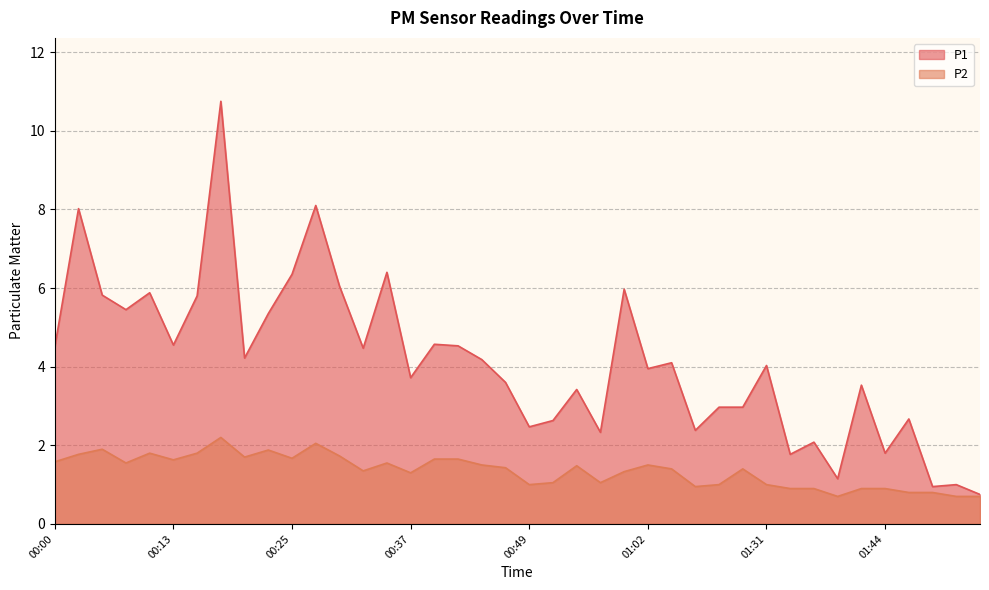

Between 00:13 and 01:04, which series saw the biggest shift?

P1